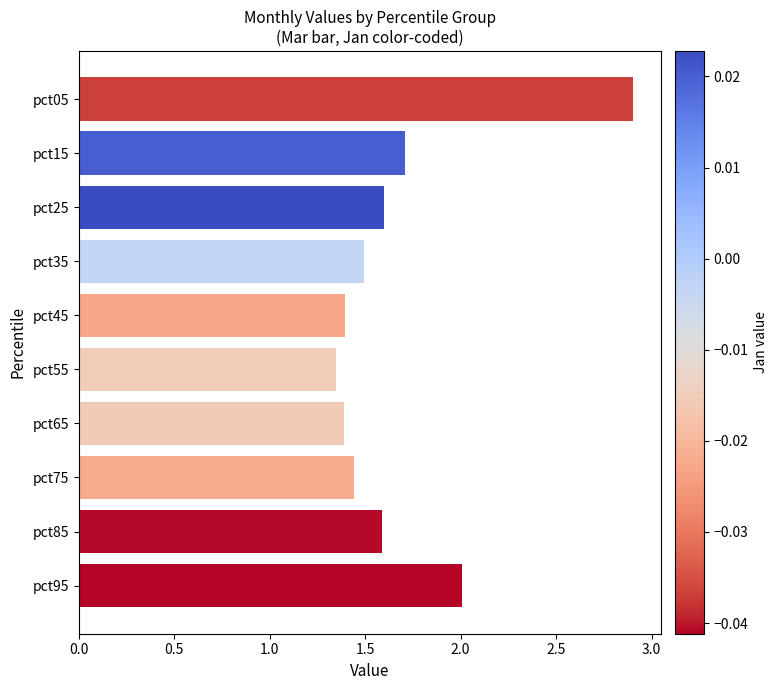

What is the value of the 10th bar from the top?

2.0